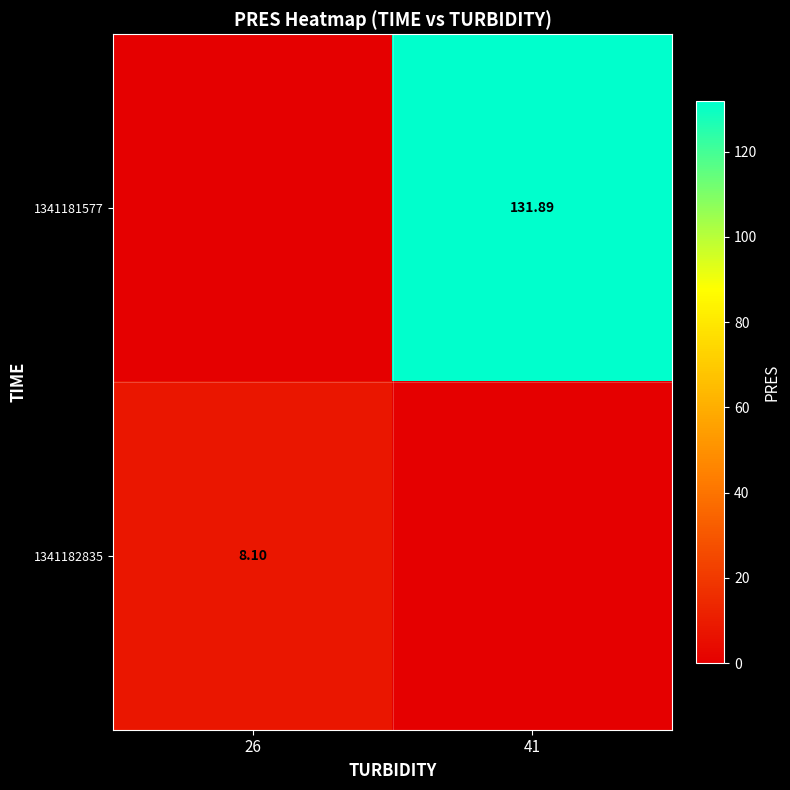

How many values in 1341181577 are above zero?

1